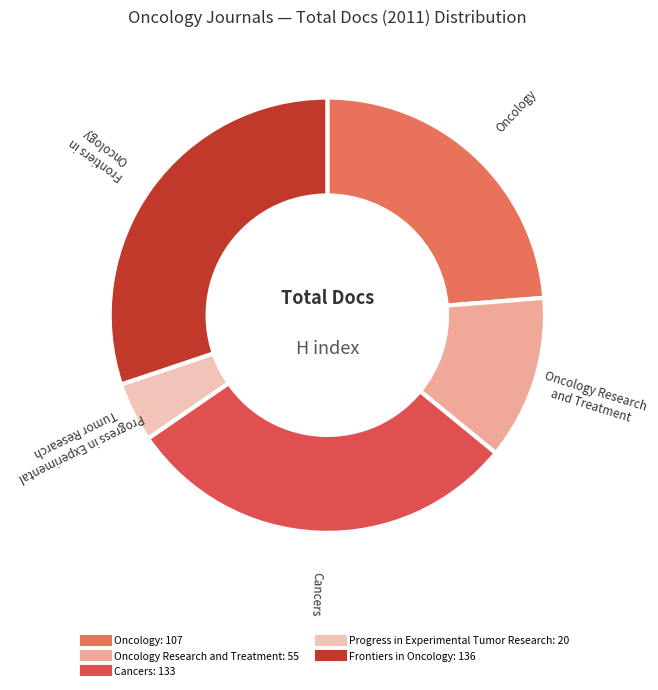

How many slices are in this pie chart?

5